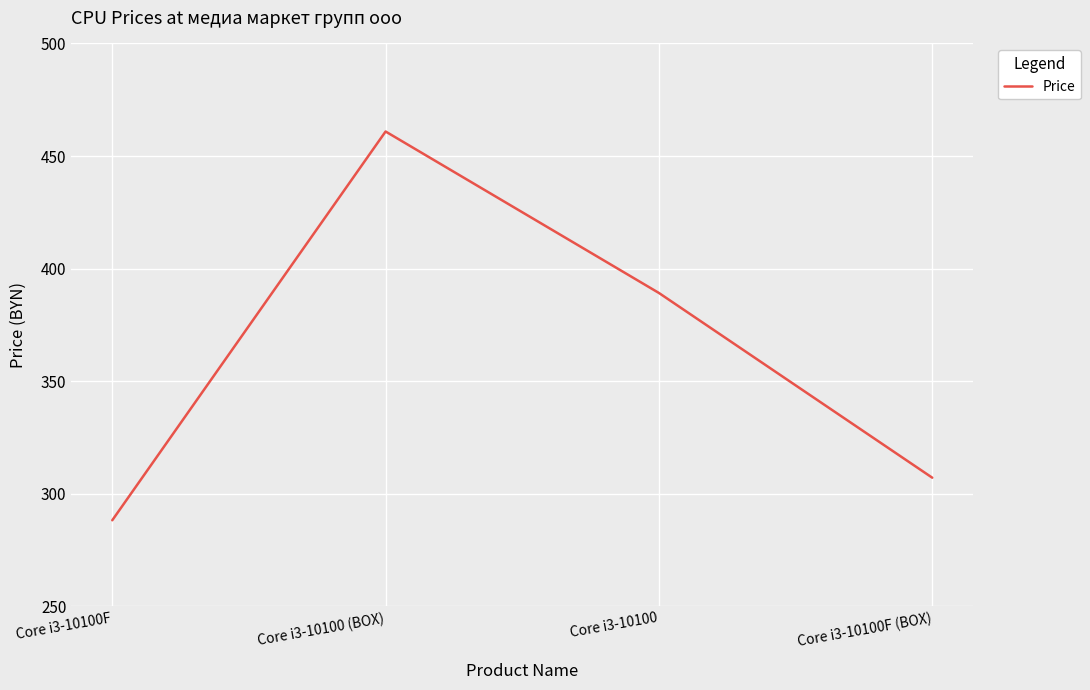

What is the difference between the maximum and second lowest values?

153.8